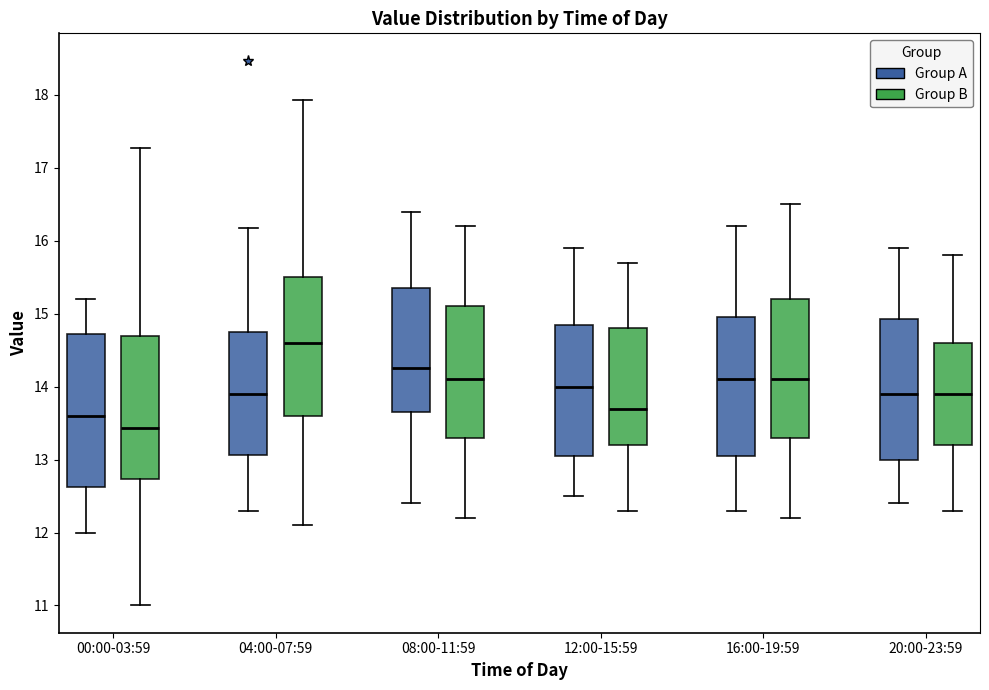

Comparing the boxes themselves (not the whiskers), which one is the tallest?

00:00-03:59 (Group A)